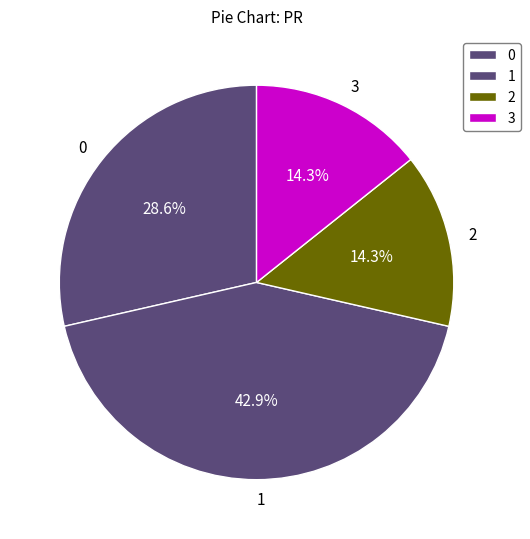

Approximately how many times larger is the value at 1 compared to 0?

1.5